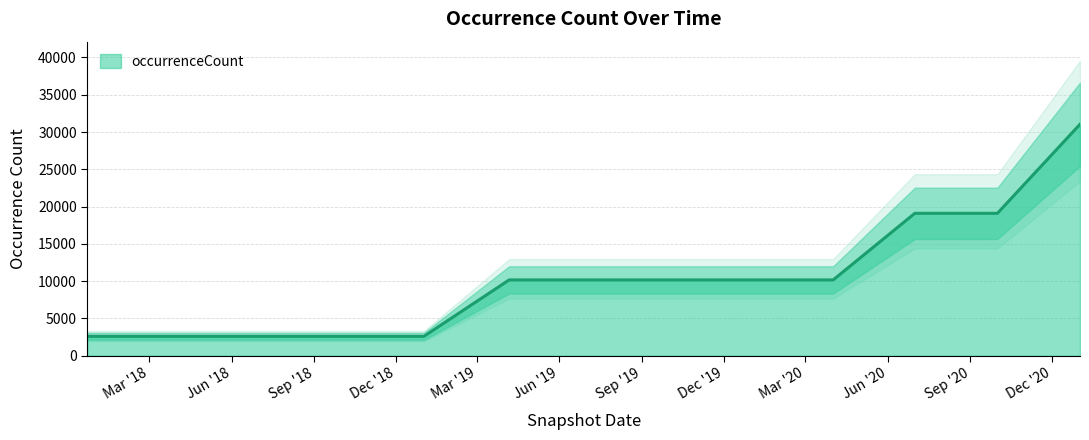

How many values are between 2605 and 10171?

10